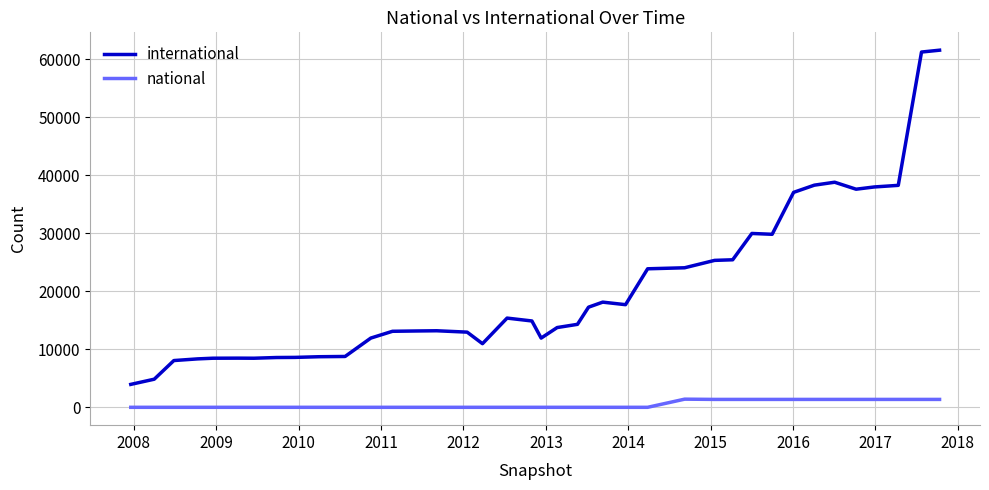

List the series in order of their overall mean, highest first.

international, national